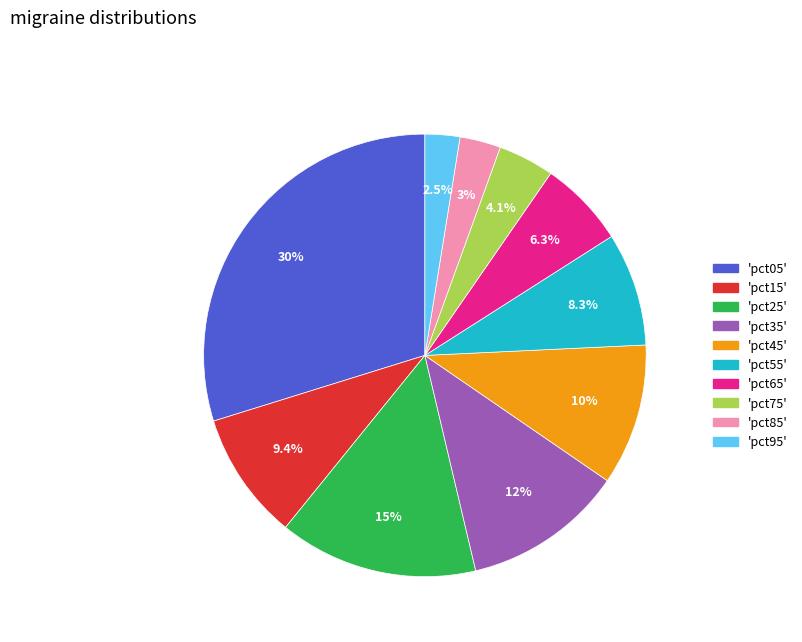

Is there any slice that represents more than half of the pie?

No